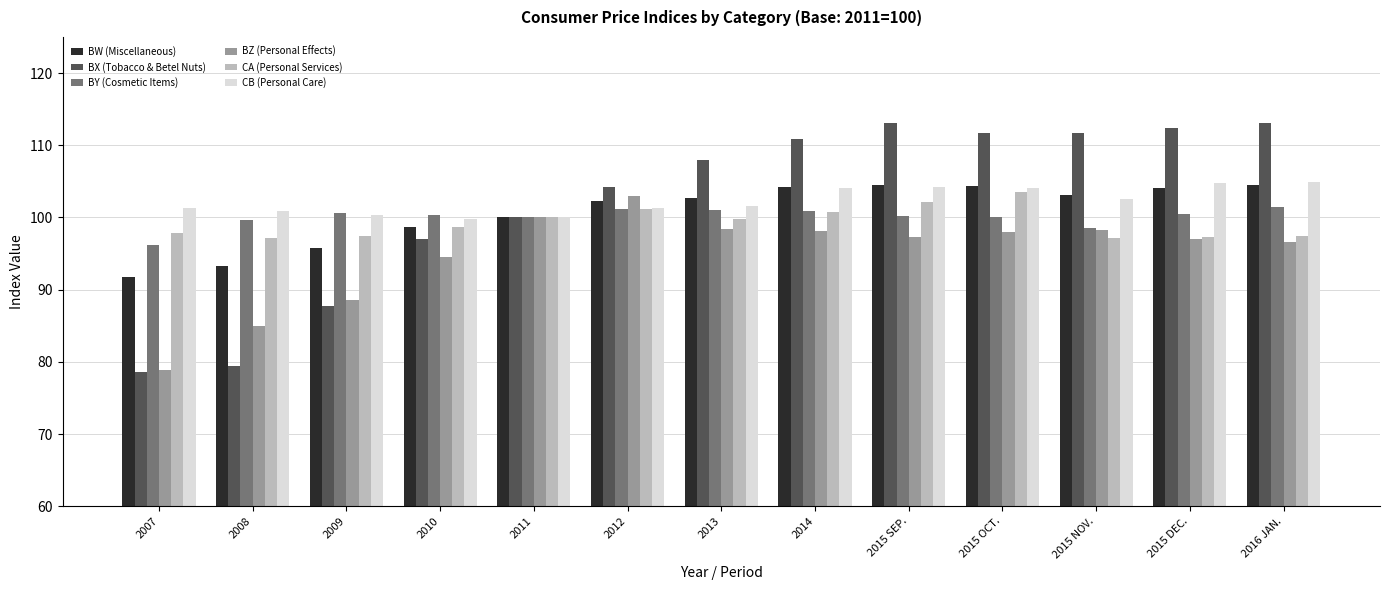

Is the value of BX (Tobacco & Betel Nuts) at 2011 greater than the value of BW (Miscellaneous) at 2014?

No